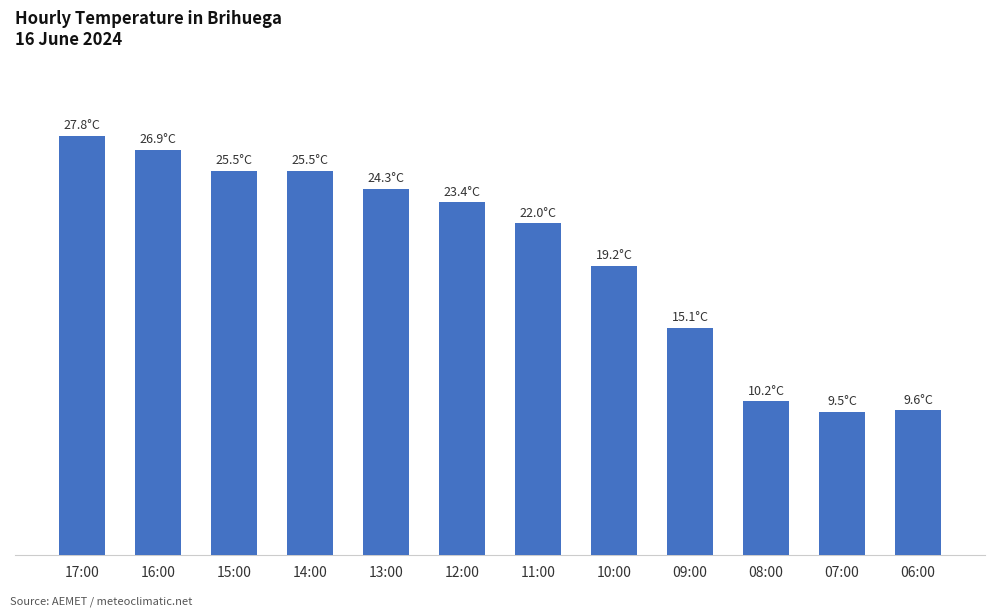

Are the bars horizontal?

No